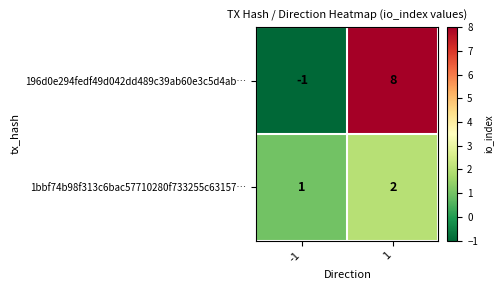

How many categories are shown in the chart?

2